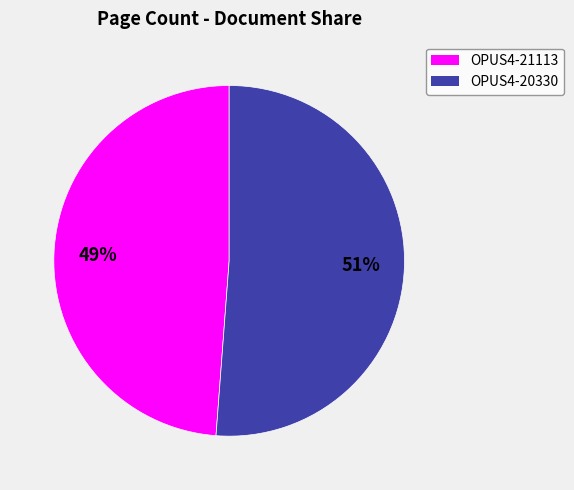

How many segments does this pie chart have?

2